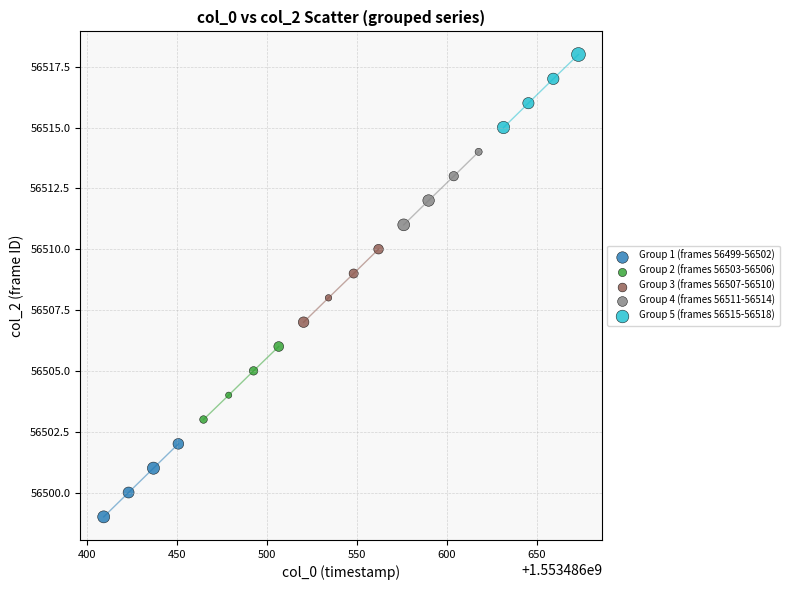

Which series reaches the minimum Y coordinate?

Group 1 (frames 56499-56502)